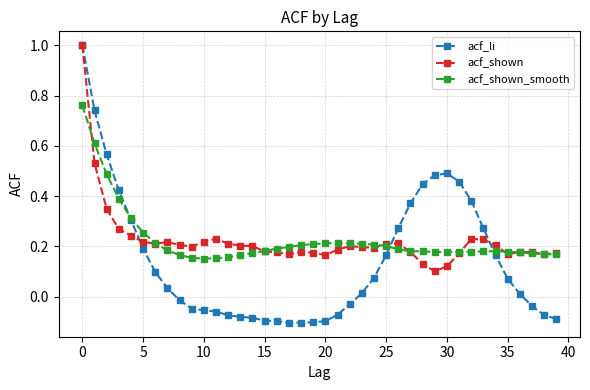

How many series are shown in this chart?

3